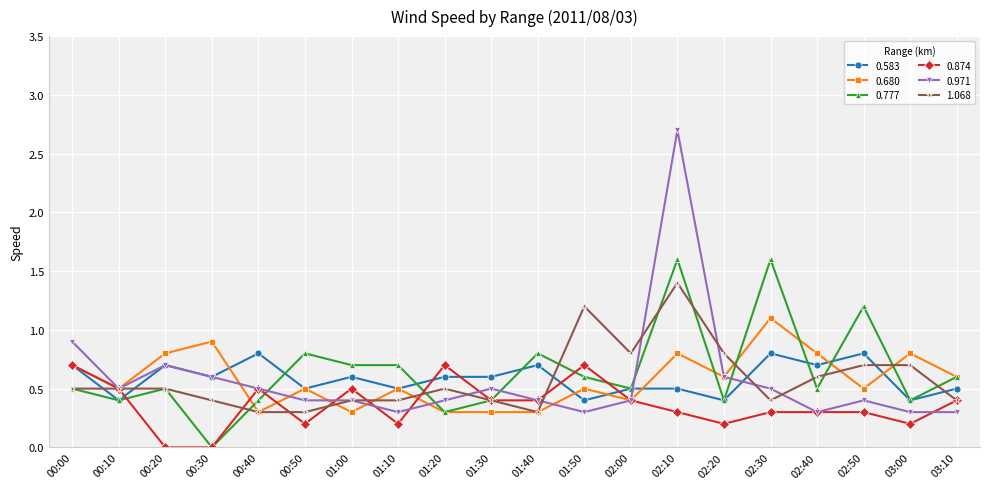

How many series are shown in this chart?

6